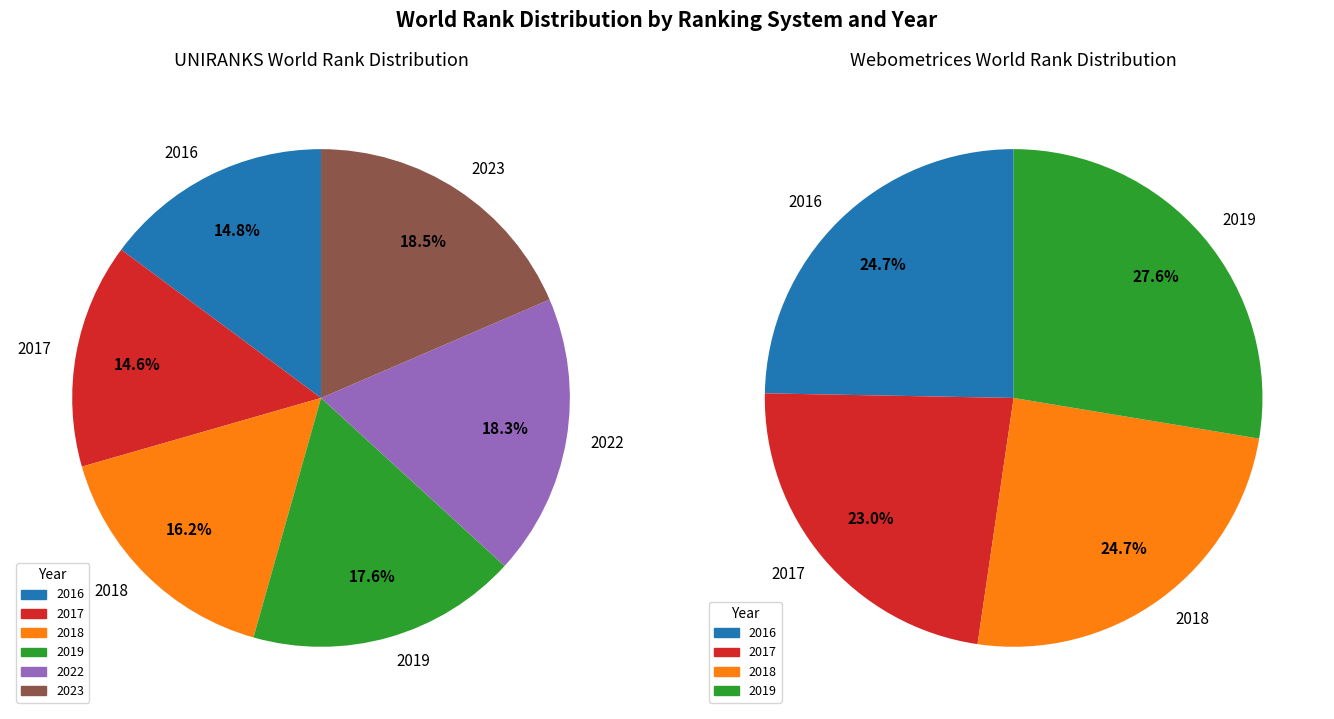

Is 2016 the majority of the pie?

No